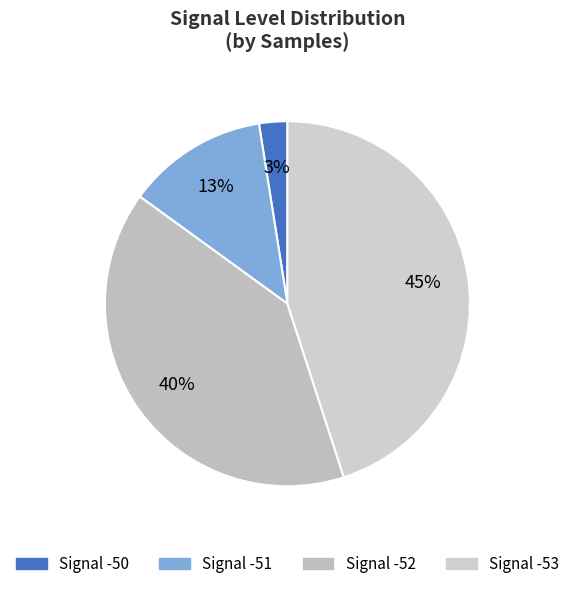

Which slice is the largest?

-53